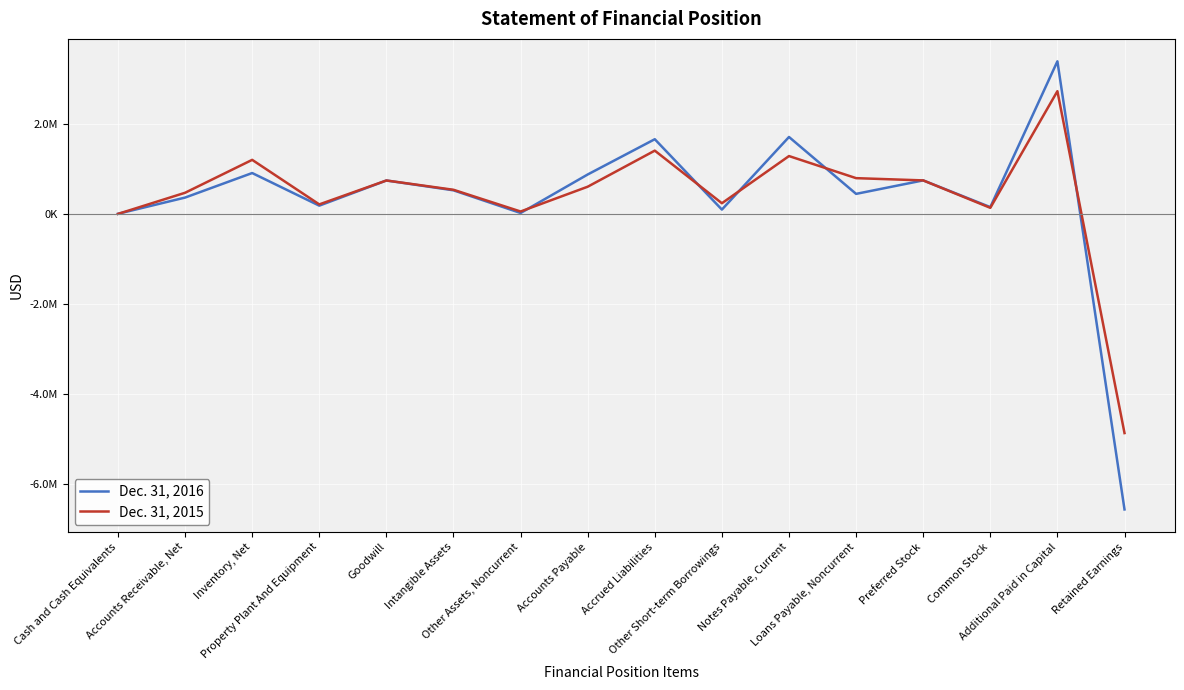

How many interior local peaks does the Dec. 31, 2016 series have?

6